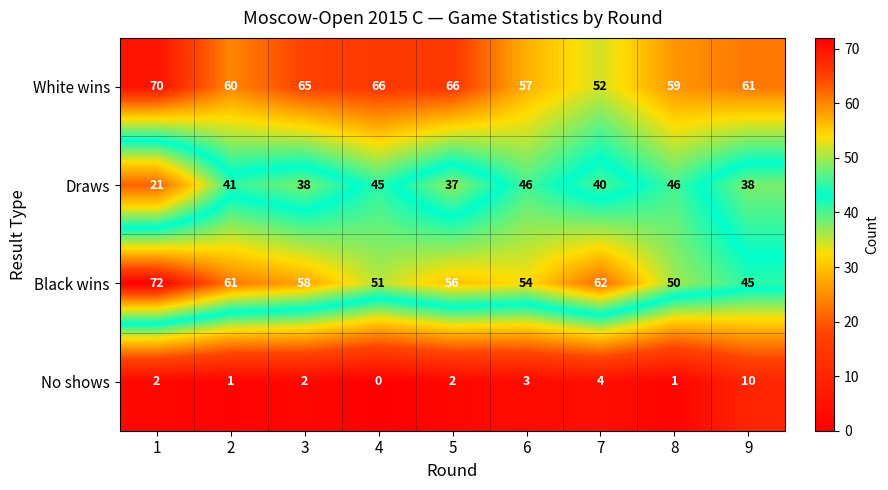

What is the highest value of the Black wins series?

72